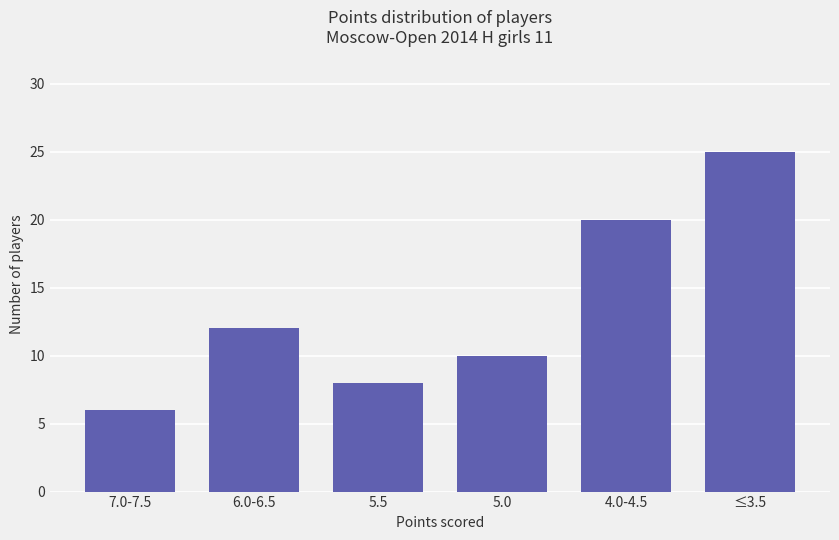

At which category does the chart reach its minimum across all series?

7.0-7.5